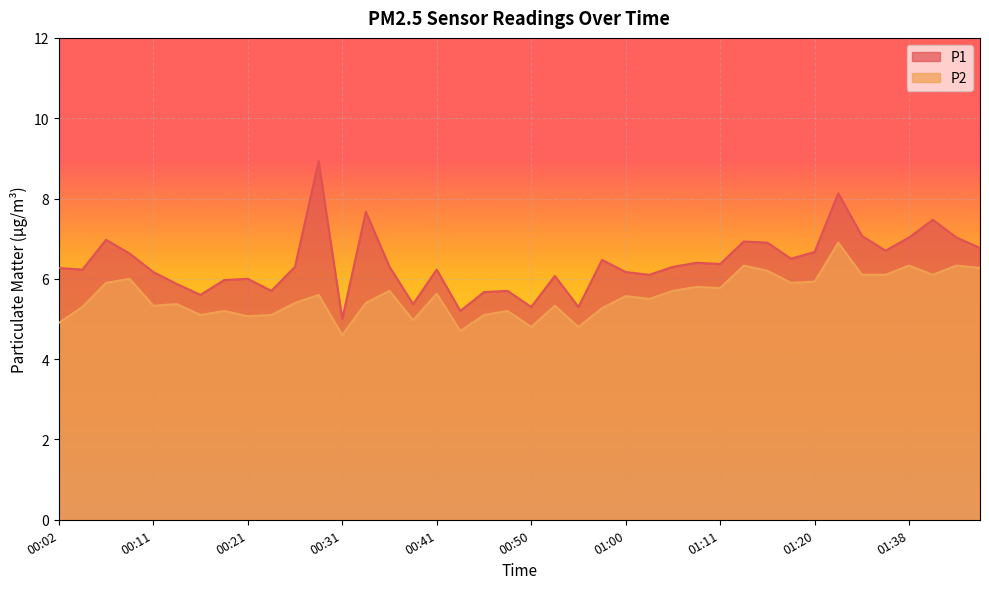

What is the average value of the P2 series?

5.6